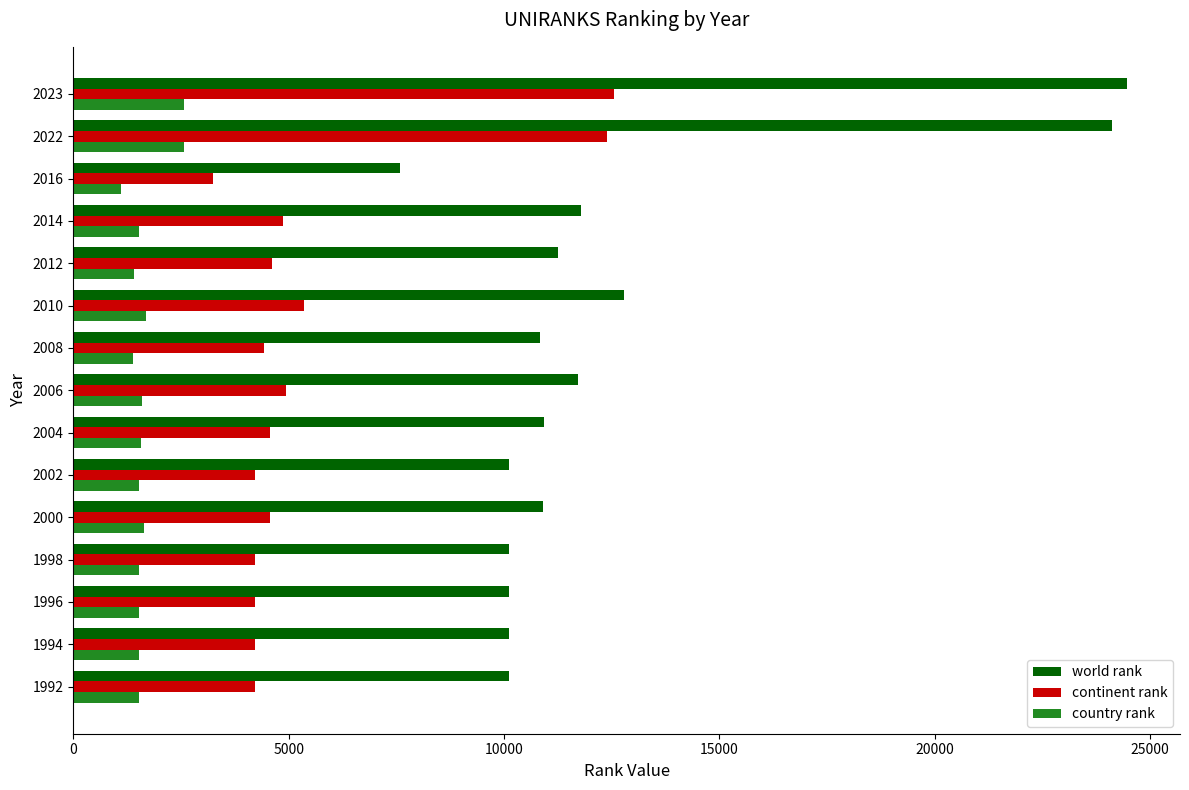

What are all the series names shown in the legend?

world rank, continent rank, country rank